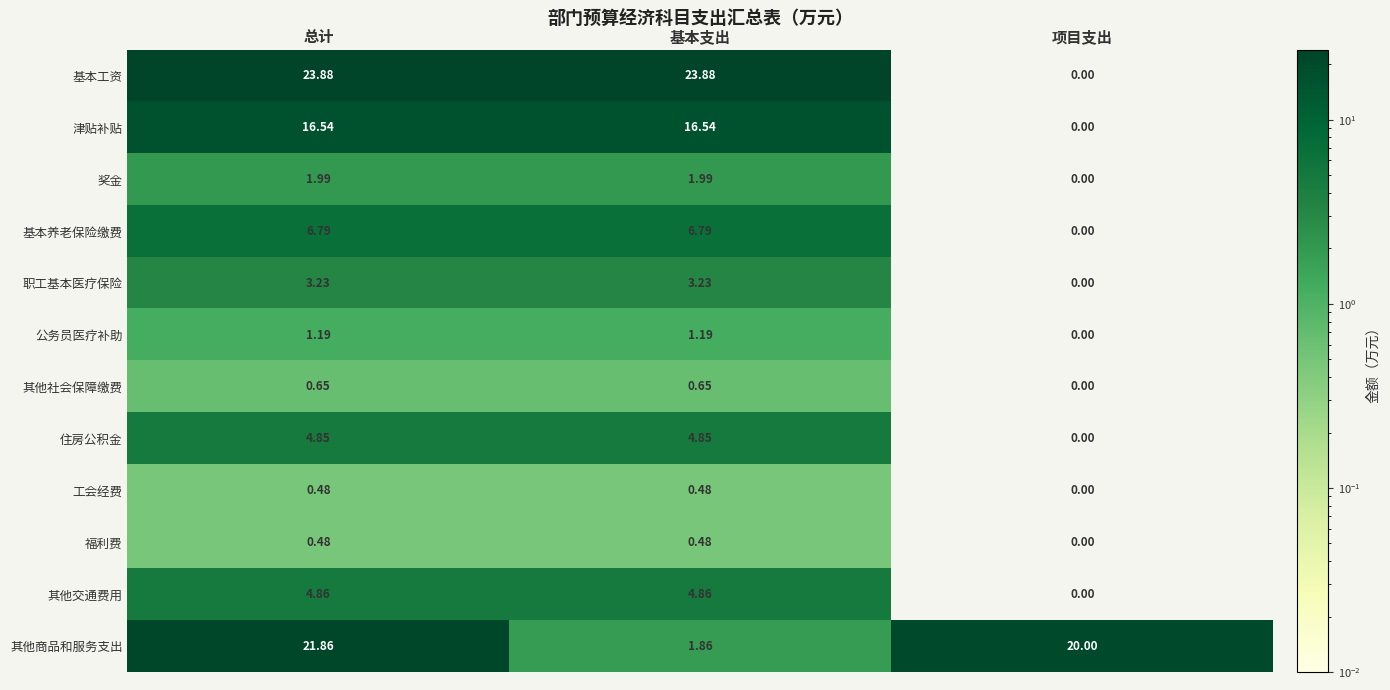

Which series has the largest range (max minus min)?

基本工资